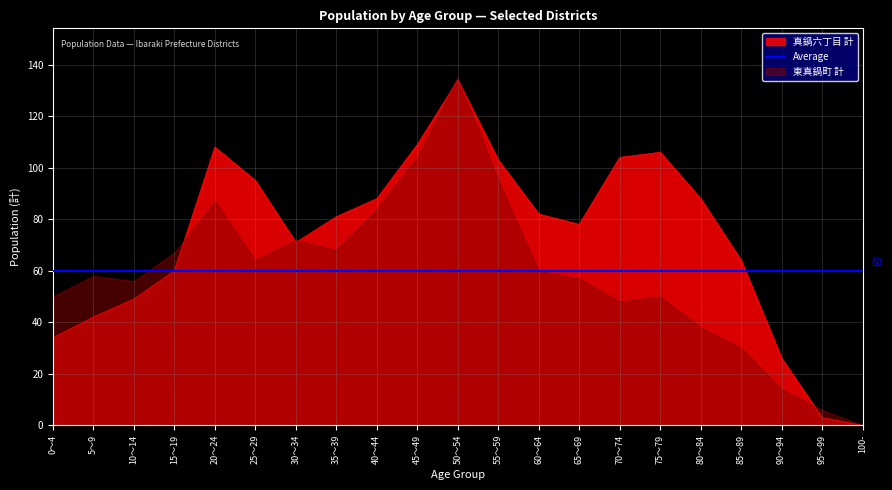

Does the chart have visible grid lines?

Yes